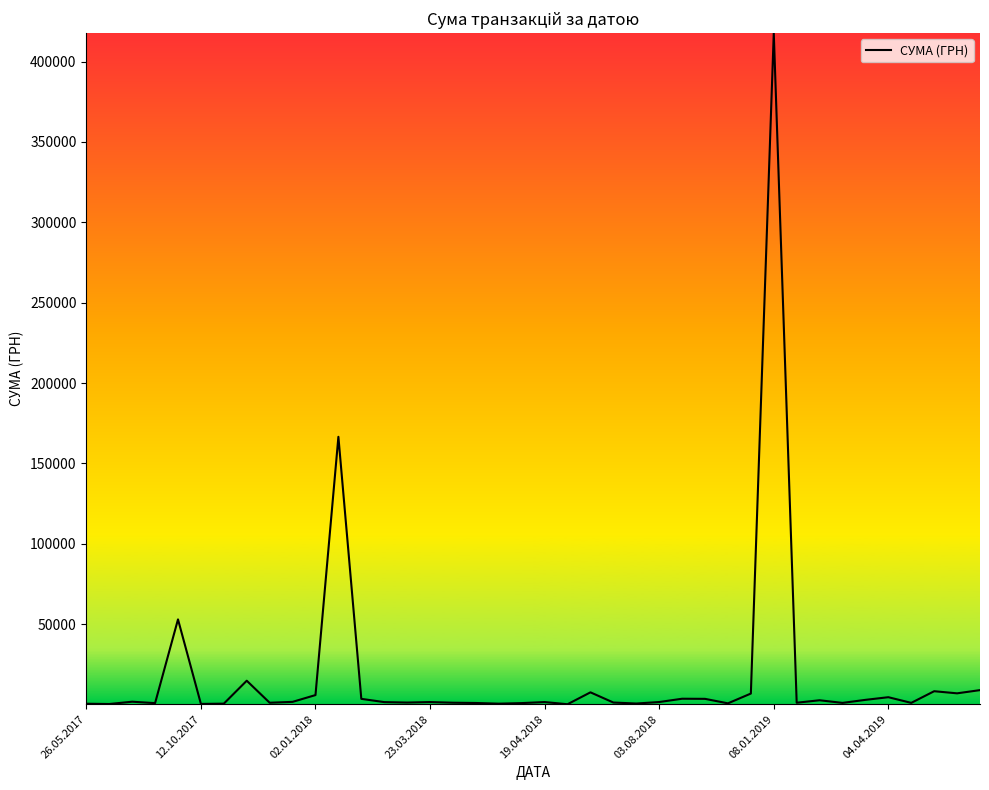

What is the difference between the maximum and minimum values?

417478.7